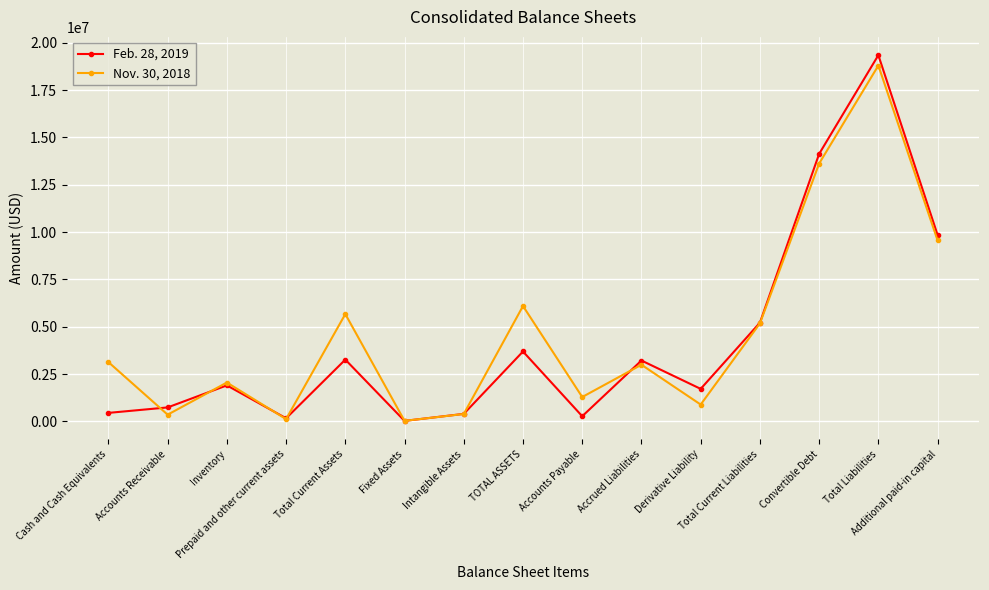

How many lines are shown in the chart?

2